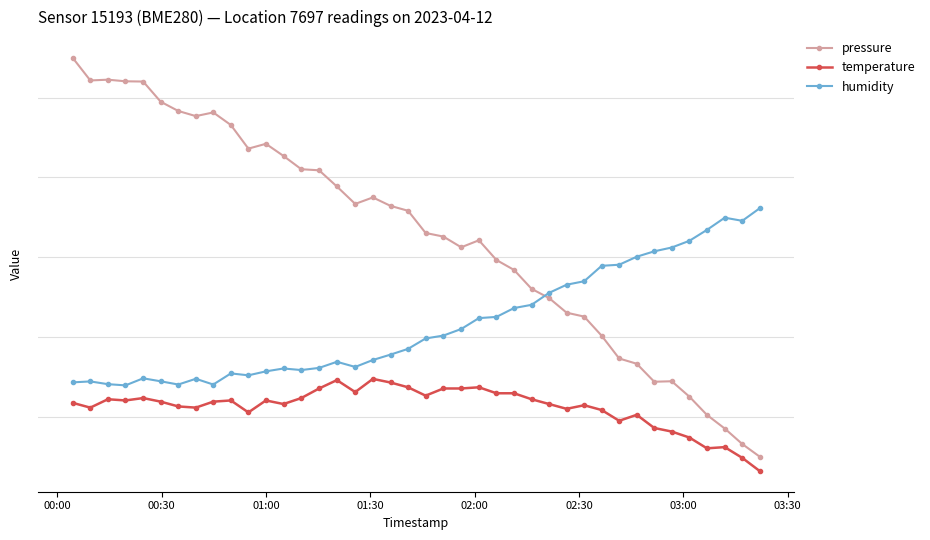

What are all the series names shown in the legend?

pressure, temperature, humidity